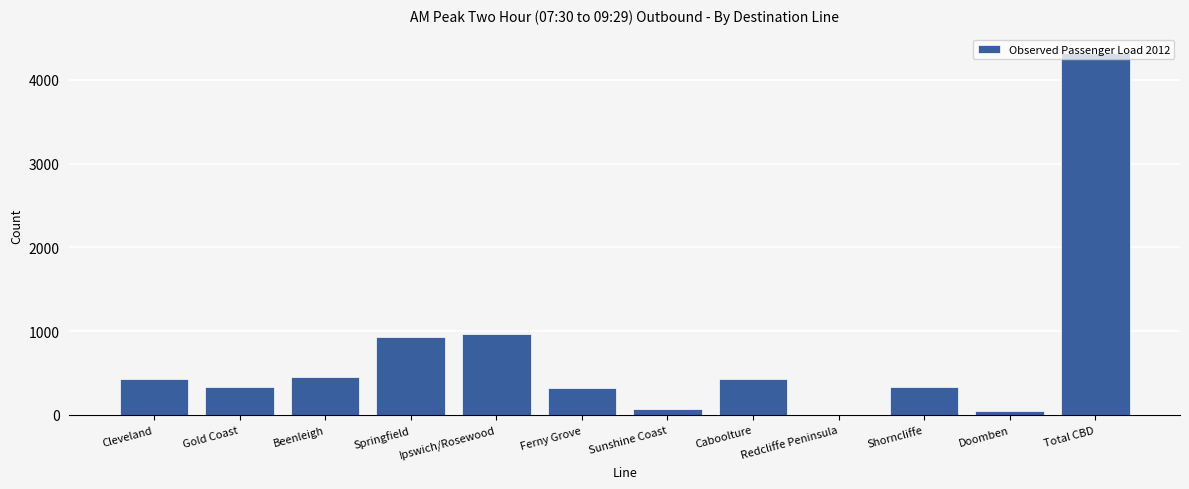

How many distinct data groups are displayed?

1